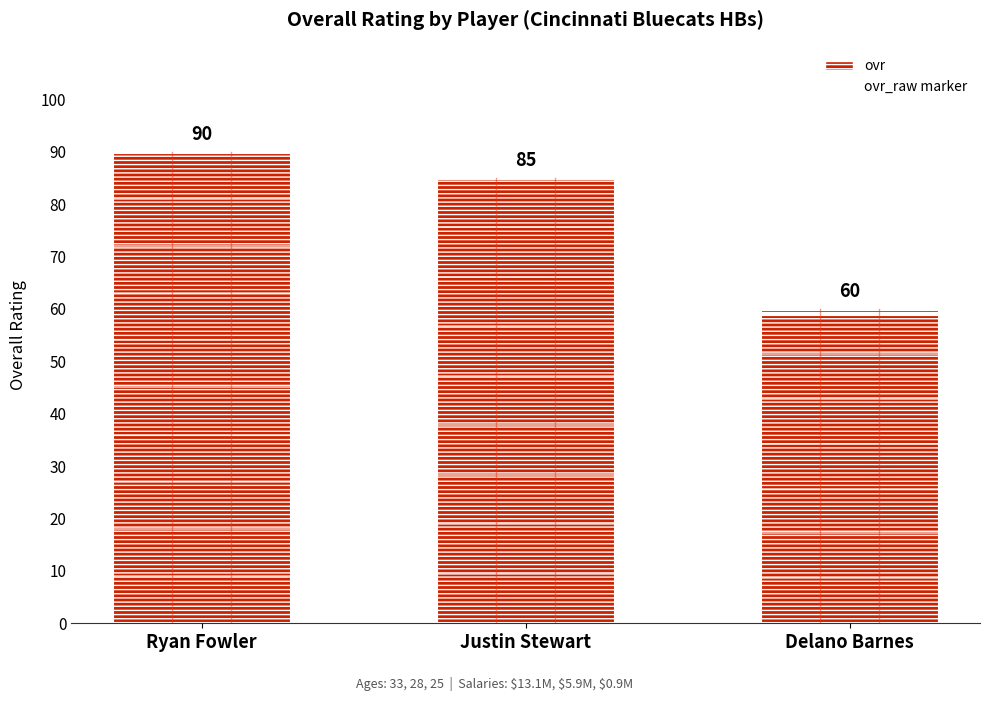

Which has a higher value, Delano Barnes or Ryan Fowler?

Ryan Fowler